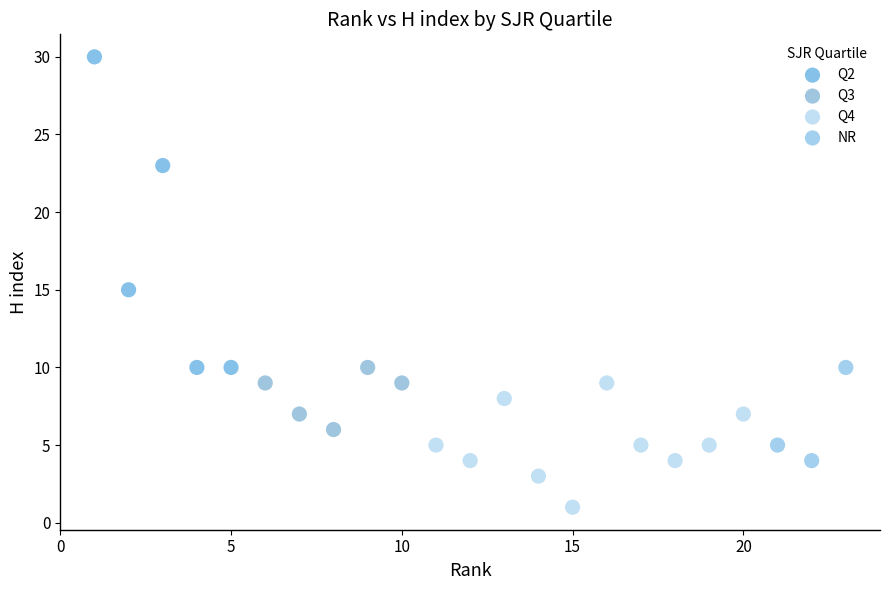

Which series reaches the minimum Y coordinate?

Q4